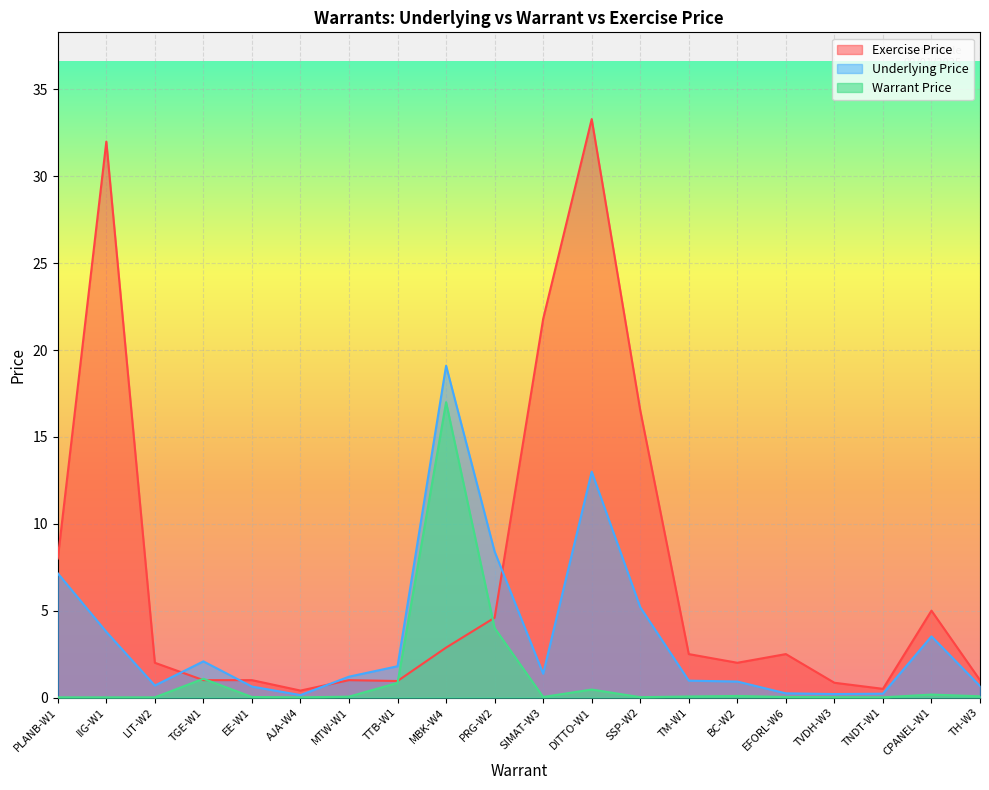

What is the total value across all series at EE-W1?

1.7